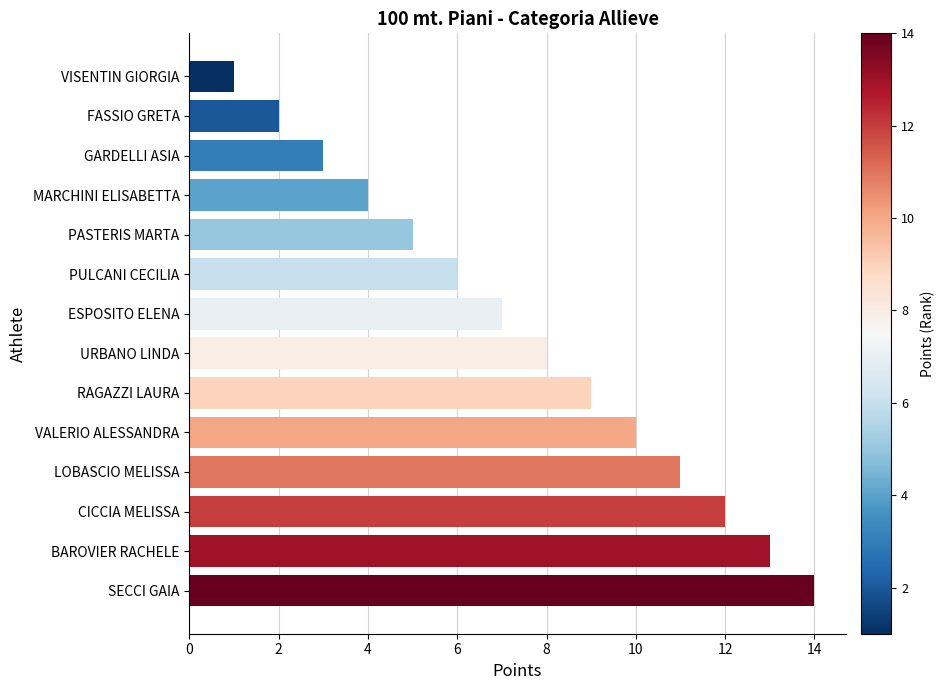

What is the difference between the maximum and minimum values?

13